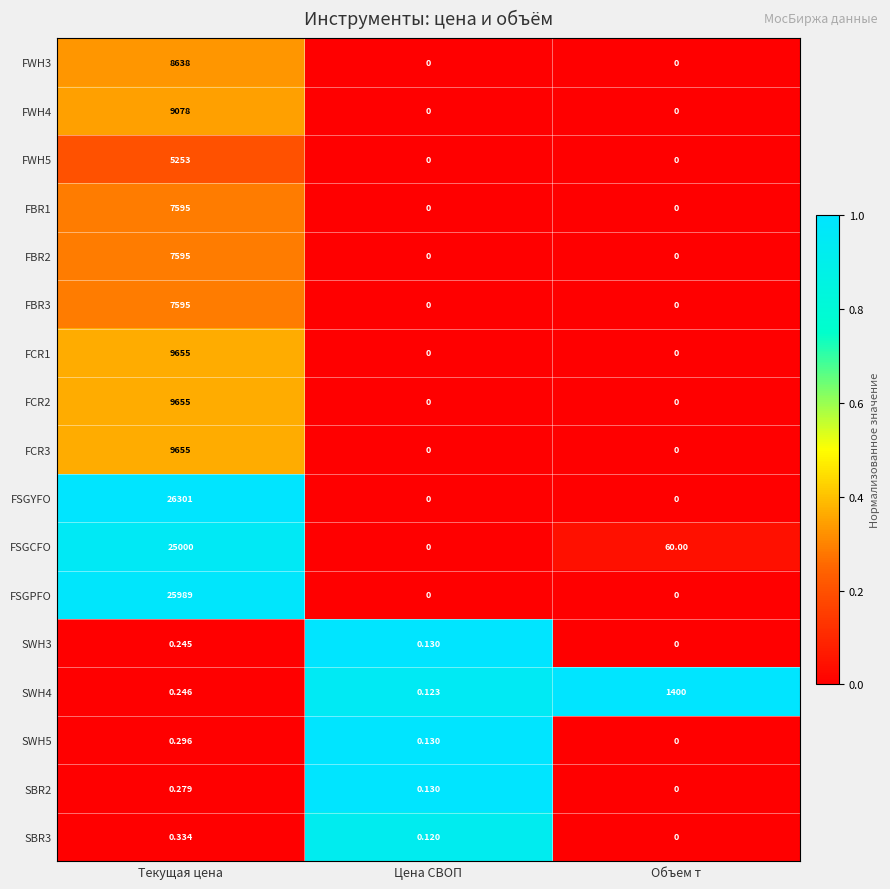

At which category is the sum across all series the highest?

Текущая цена